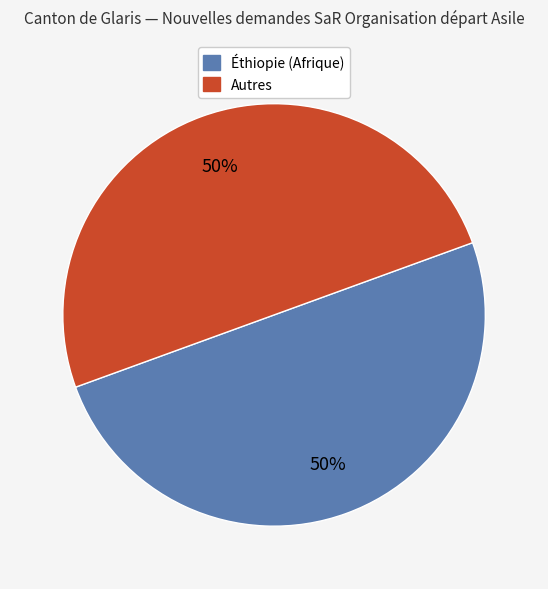

To the nearest percent, what is the average slice percentage?

50%